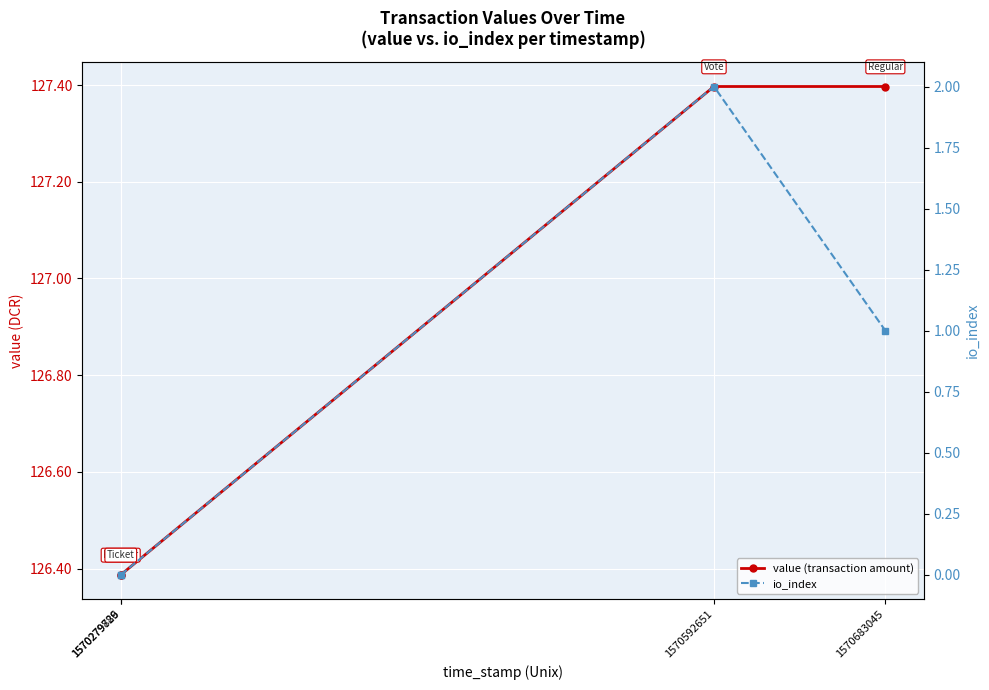

The value (transaction amount) series shows 218.9 at 1570592651. True or false?

False